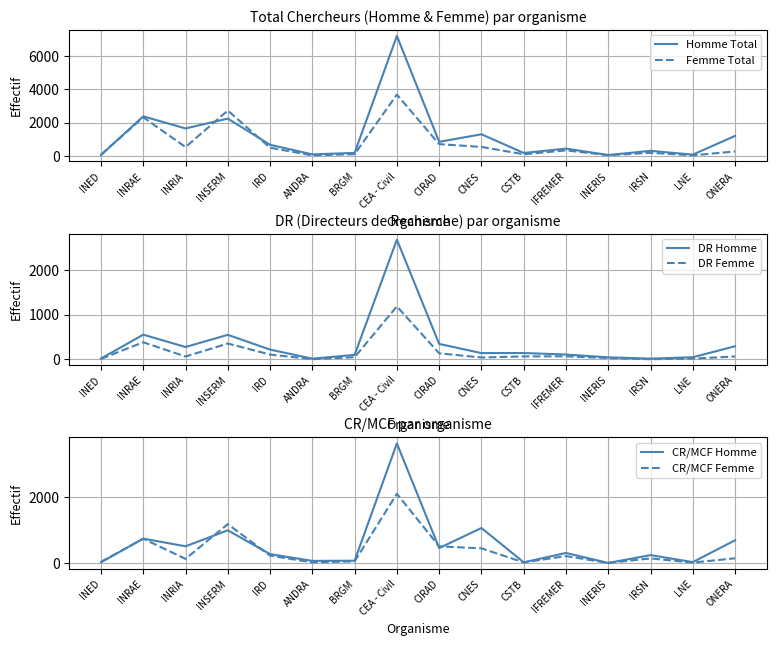

At which category is the sum across all series the highest?

CEA - Civil